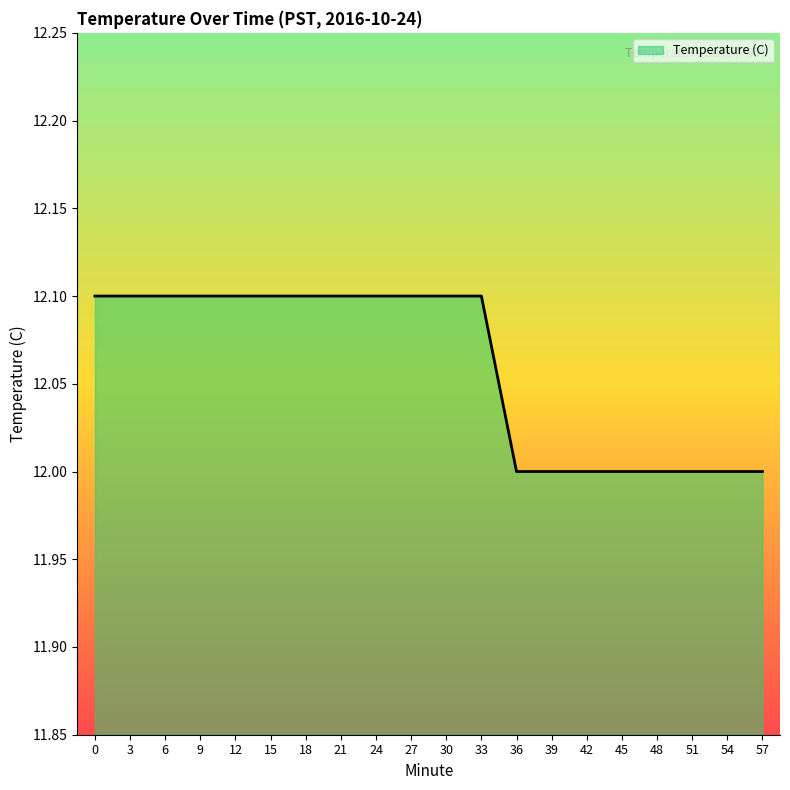

What is the ratio of the value at 36 to the value at 9?

1.0